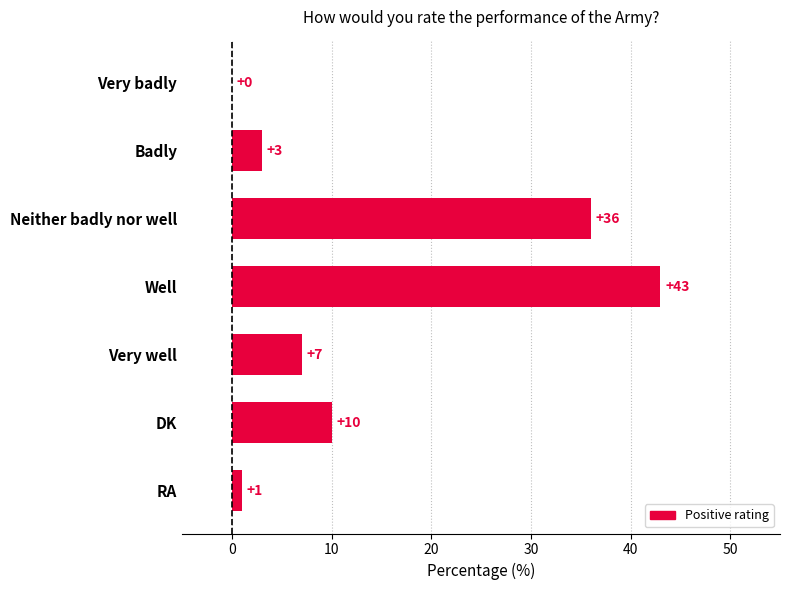

What is the change in value from Very badly to DK?

+10